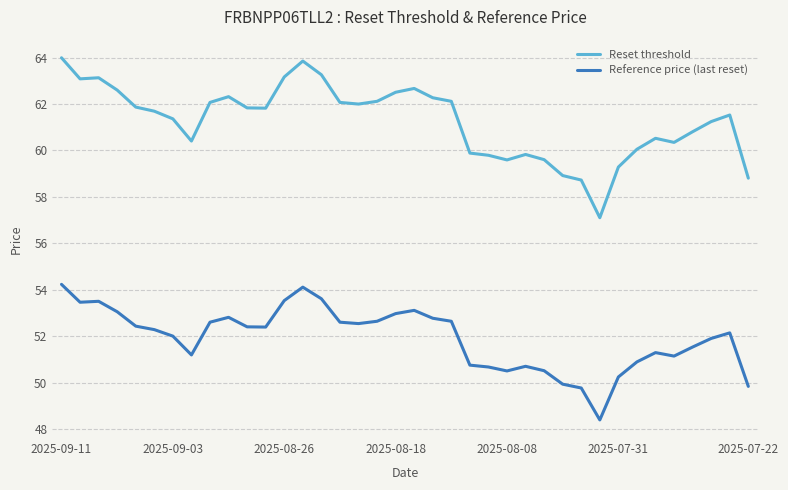

What is the difference between the maximum and minimum values in the Reset threshold series?

6.9